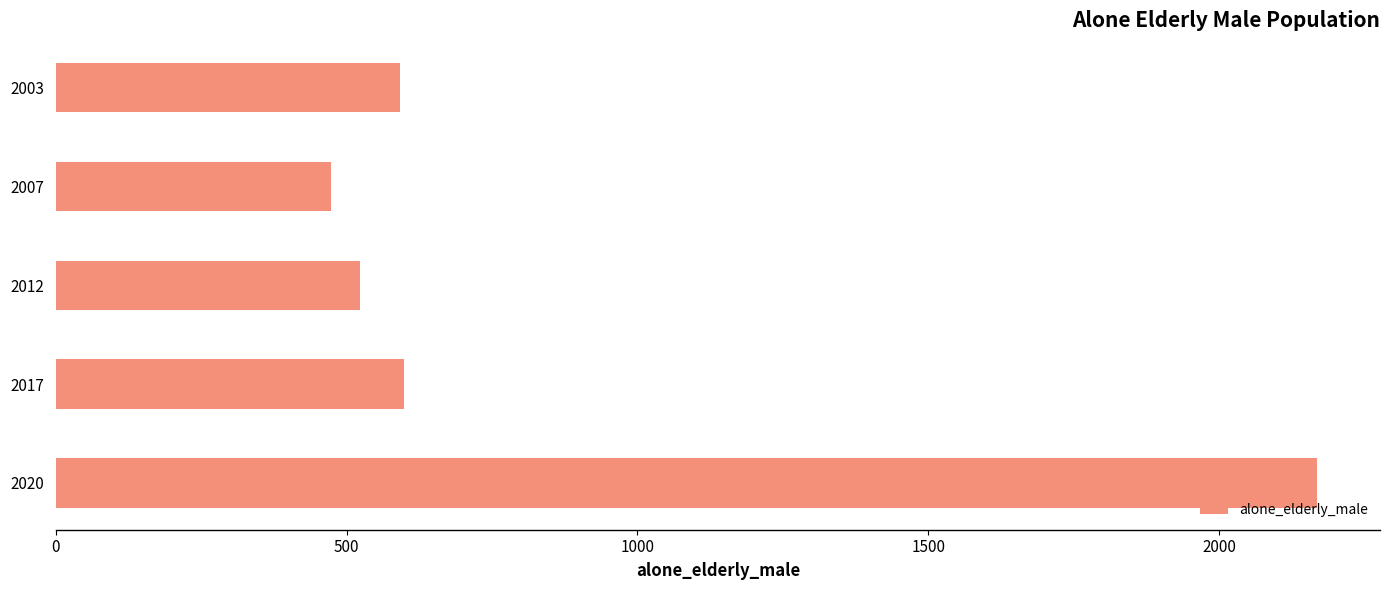

Approximately how many times larger is the value at 2012 compared to 2017?

0.9